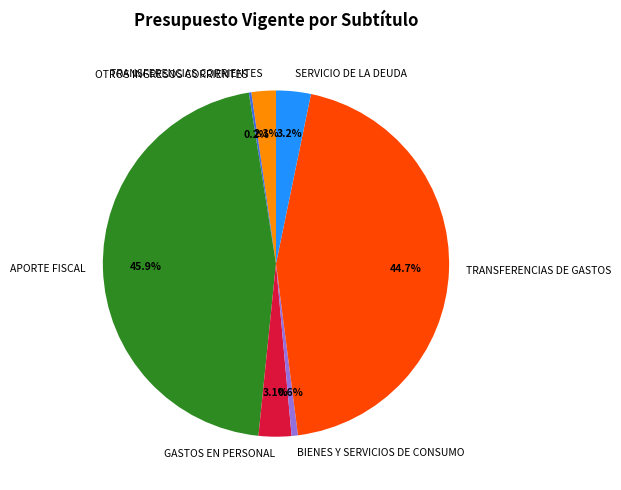

Is TRANSFERENCIAS DE GASTOS the majority of the pie?

No